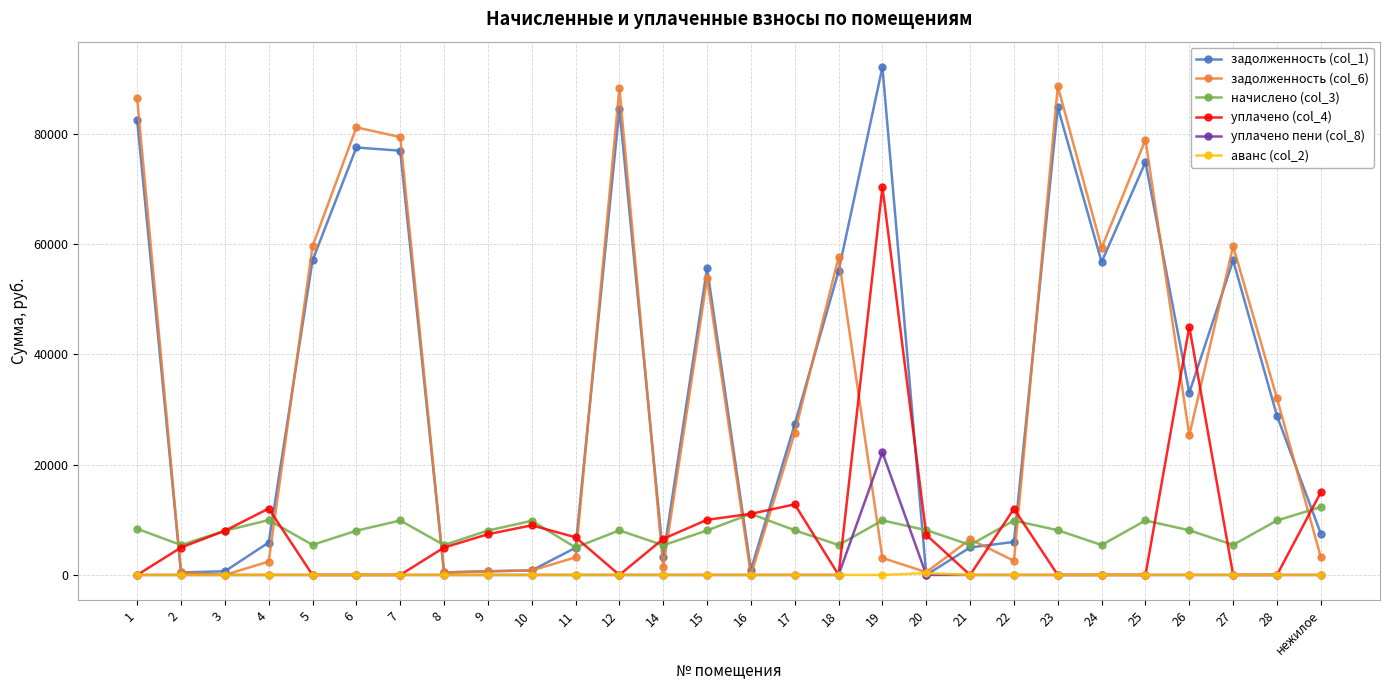

The value of задолженность (col_6) at 23 is 88599.4. True or false?

True